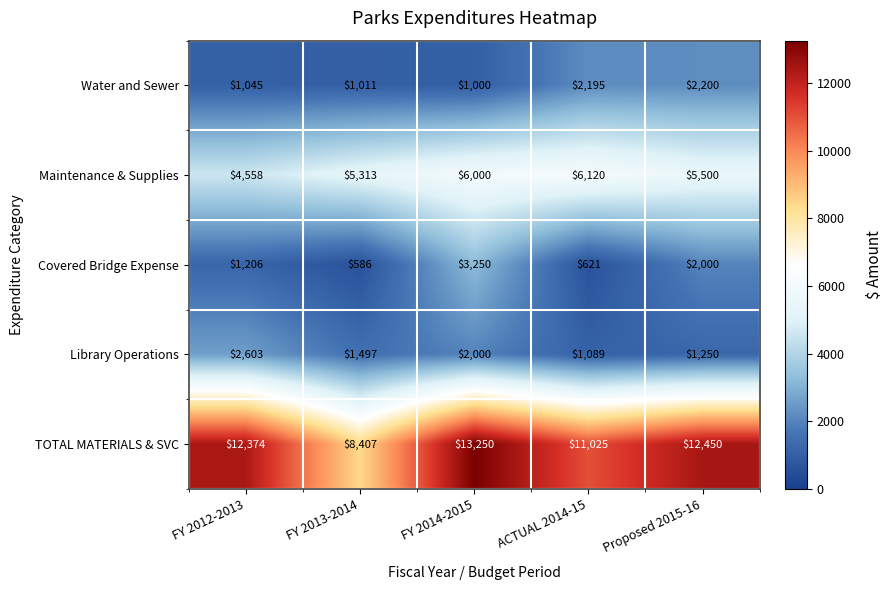

How many distinct data groups are displayed?

5